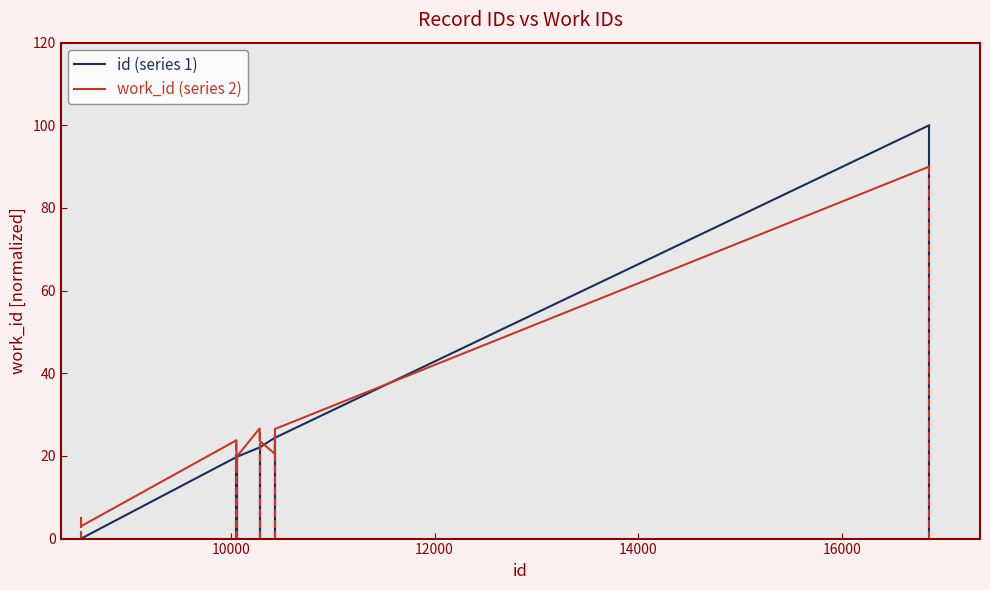

What are all the series names shown in the legend?

id (series 1), work_id (series 2)